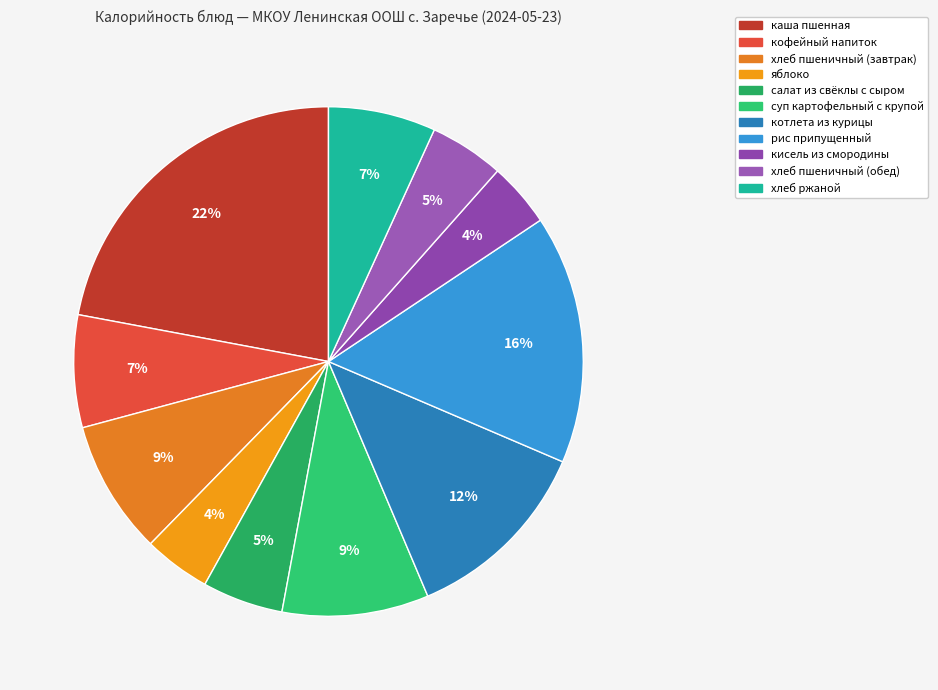

To the nearest percent, what portion does рис припущенный represent?

16%